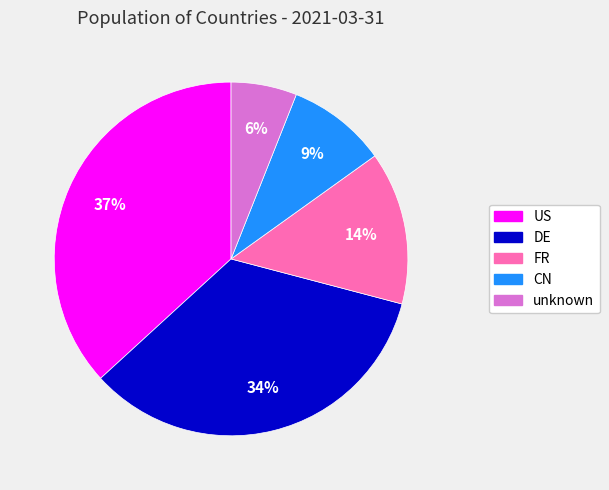

To the nearest percent, what is the difference between the FR and DE slice percentages?

20%